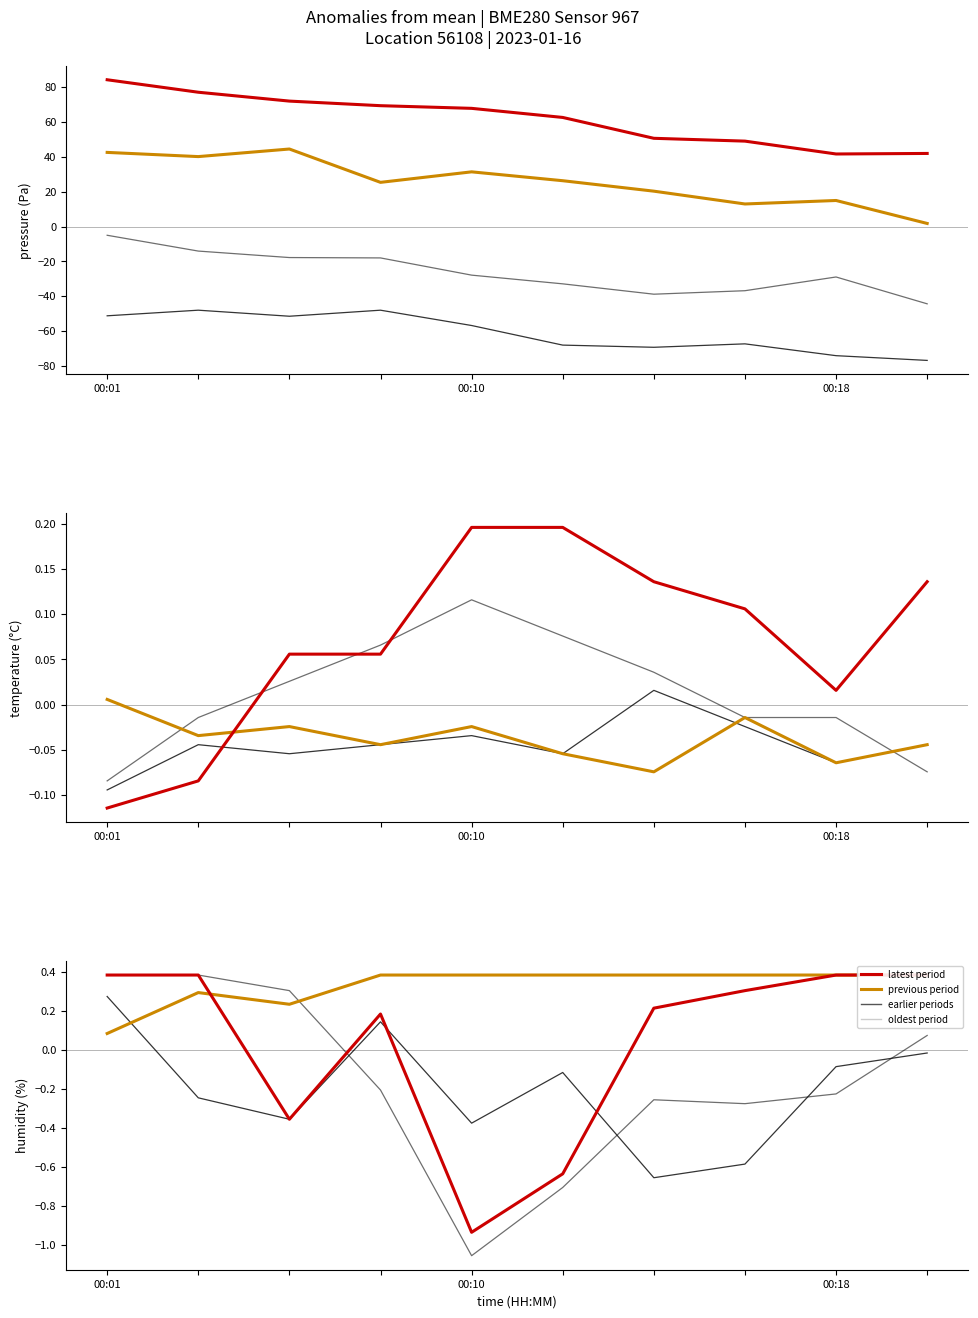

Where is the first local maximum for latest?

3